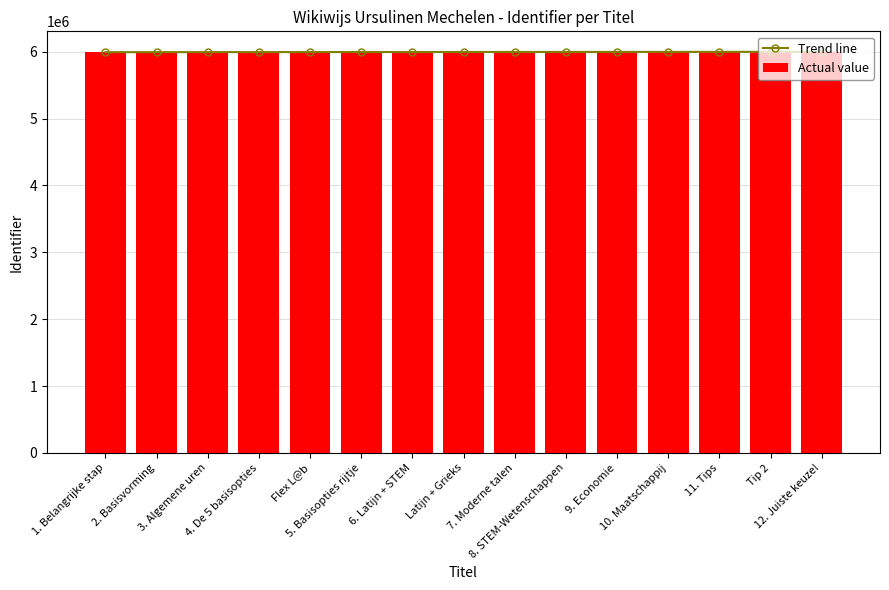

Where is Trend line nearest to the value 5995562?

Latijn + Grieks